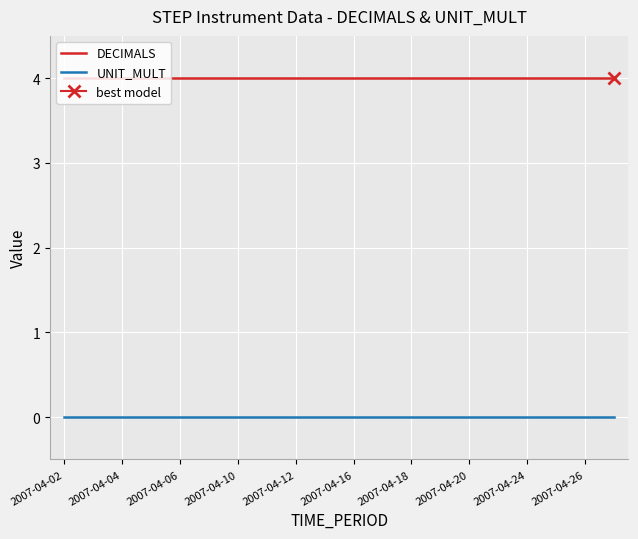

Is it true that DECIMALS equals 2 at 2007-04-24?

False